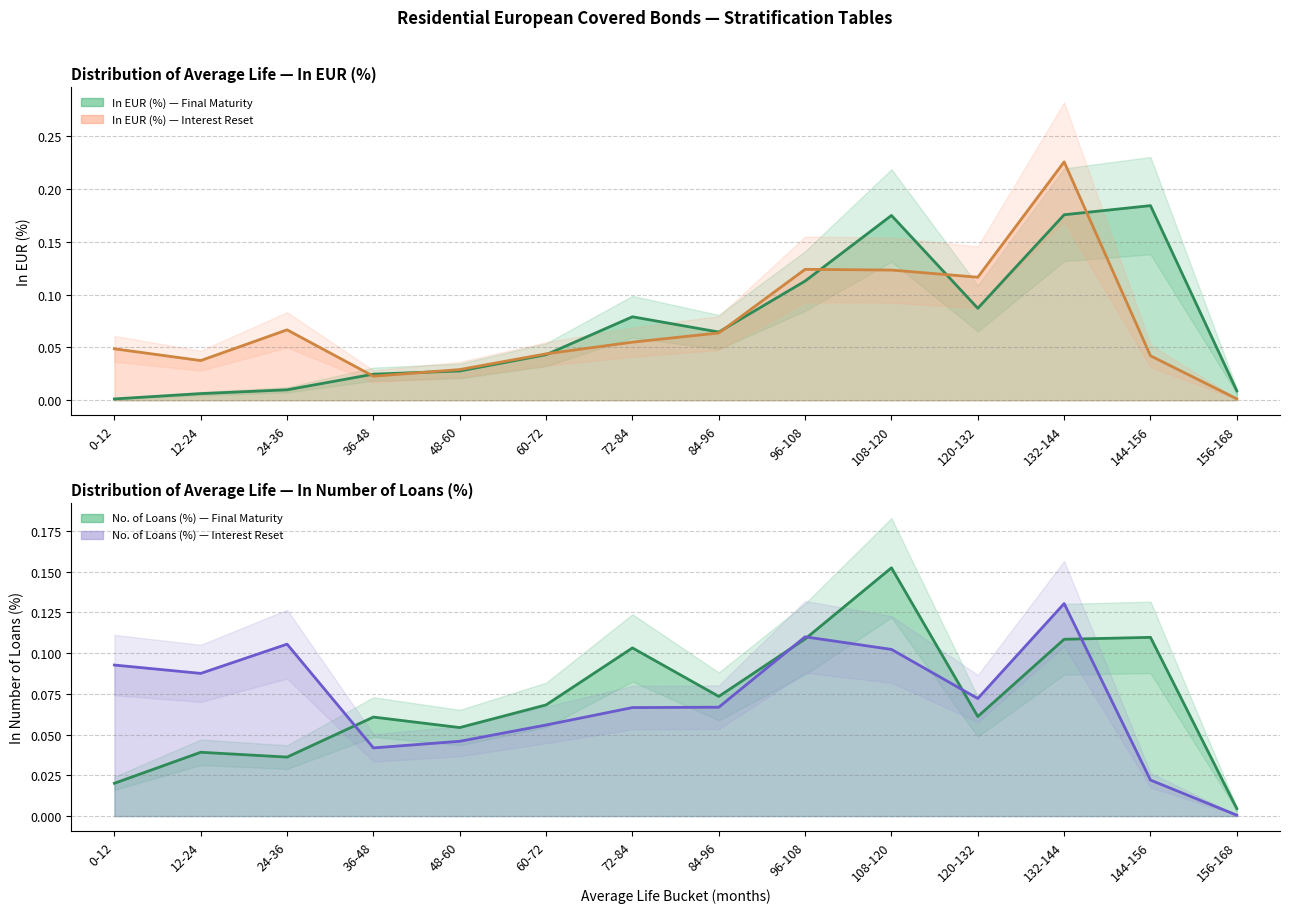

Reading left to right, extract all data points from this chart.

In EUR (%): 0-12=0.0	12-24=0.0	24-36=0.0	36-48=0.0	48-60=0.0	60-72=0.0	72-84=0.1	84-96=0.1	96-108=0.1	108-120=0.2	120-132=0.1	132-144=0.2	144-156=0.2	156-168=0.0
In Number of Loans: 0-12=0.0	12-24=0.0	24-36=0.0	36-48=0.1	48-60=0.1	60-72=0.1	72-84=0.1	84-96=0.1	96-108=0.1	108-120=0.2	120-132=0.1	132-144=0.1	144-156=0.1	156-168=0.0
In EUR (%) - Interest: 0-12=0.0	12-24=0.0	24-36=0.1	36-48=0.0	48-60=0.0	60-72=0.0	72-84=0.1	84-96=0.1	96-108=0.1	108-120=0.1	120-132=0.1	132-144=0.2	144-156=0.0	156-168=0.0
In Number of Loans (%) - Interest: 0-12=0.1	12-24=0.1	24-36=0.1	36-48=0.0	48-60=0.0	60-72=0.1	72-84=0.1	84-96=0.1	96-108=0.1	108-120=0.1	120-132=0.1	132-144=0.1	144-156=0.0	156-168=0.0